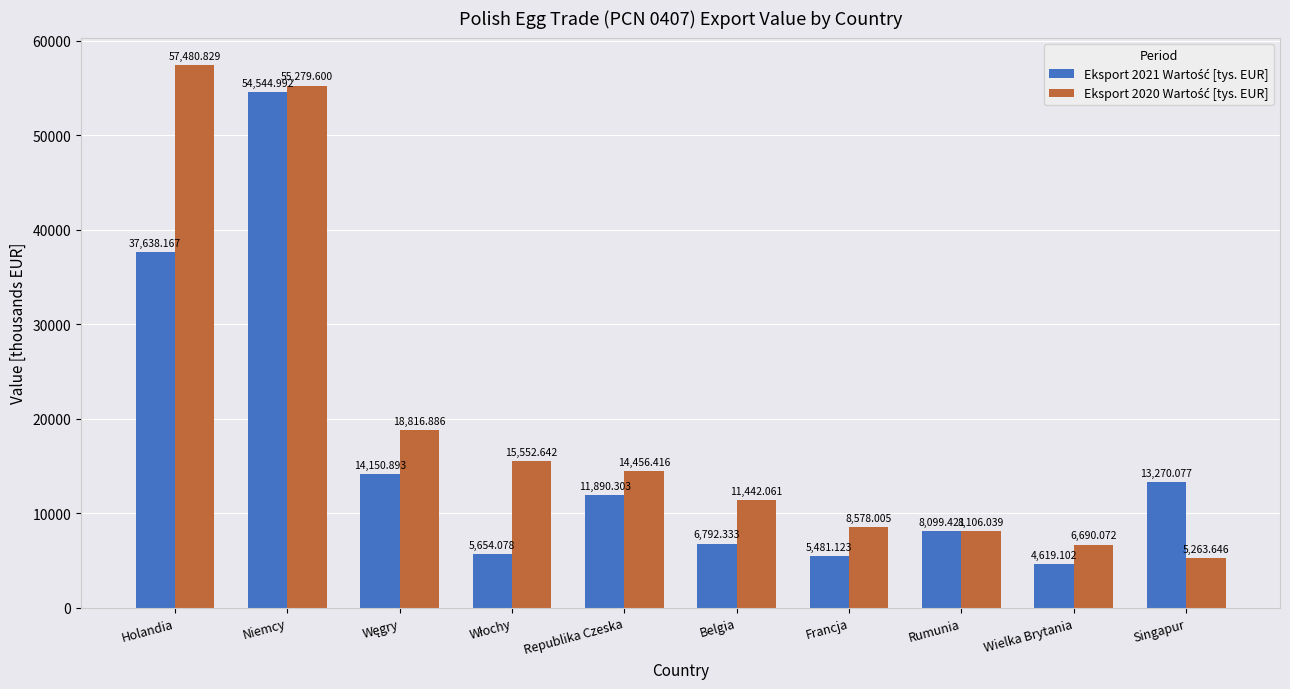

Which category has the lowest value across all series?

Wielka Brytania